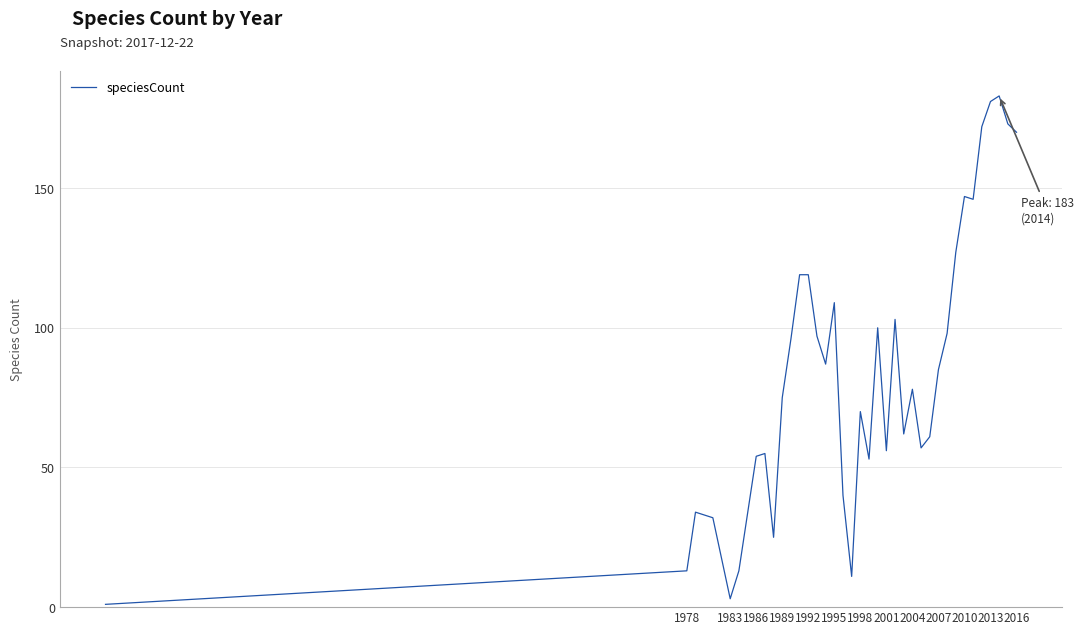

What is the difference between the maximum and minimum values?

182